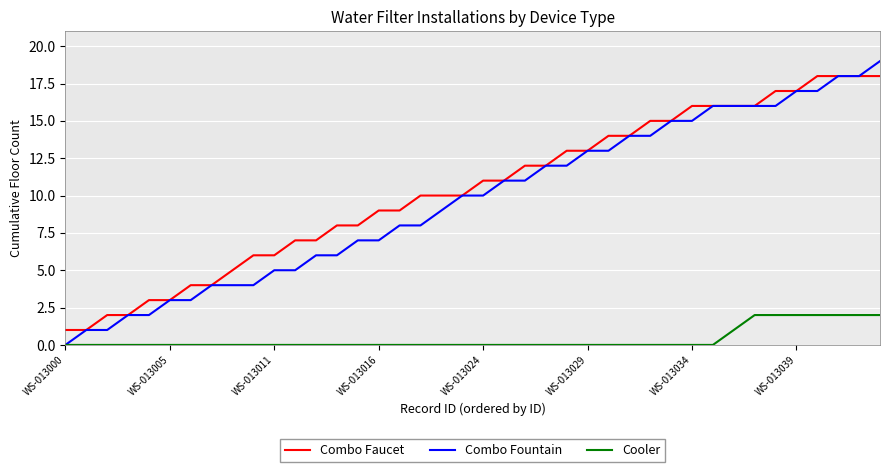

Which series has the largest range (max minus min)?

Combo Fountain